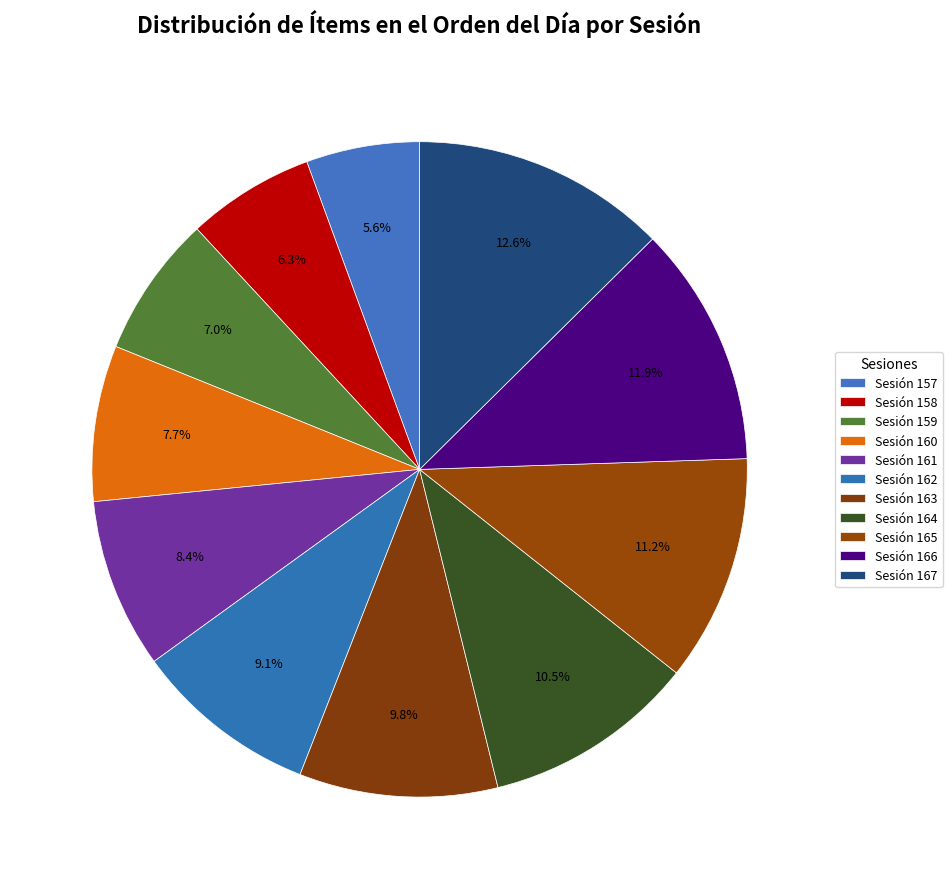

Between Sesión 157 and Sesión 161, which is larger?

Sesión 161